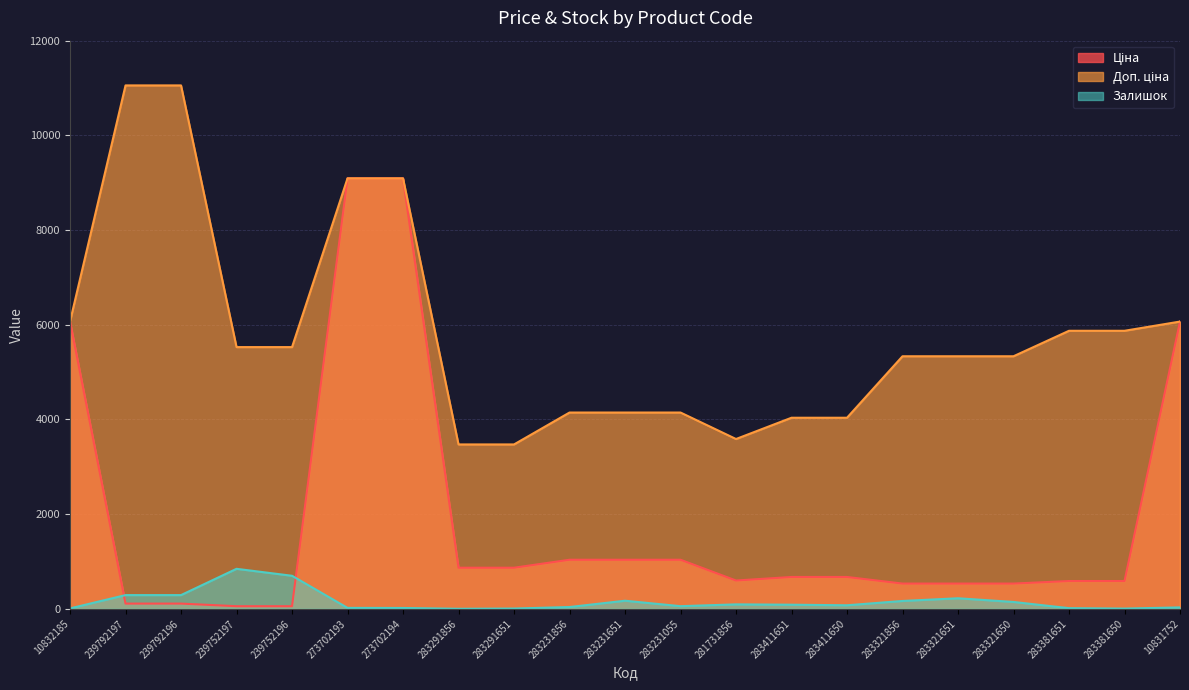

How many lines are shown in the chart?

3